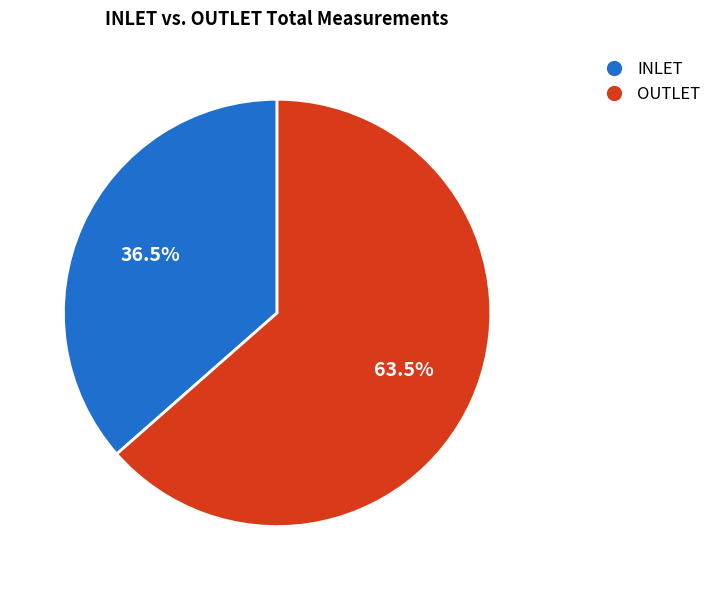

Does any single category account for the majority?

Yes